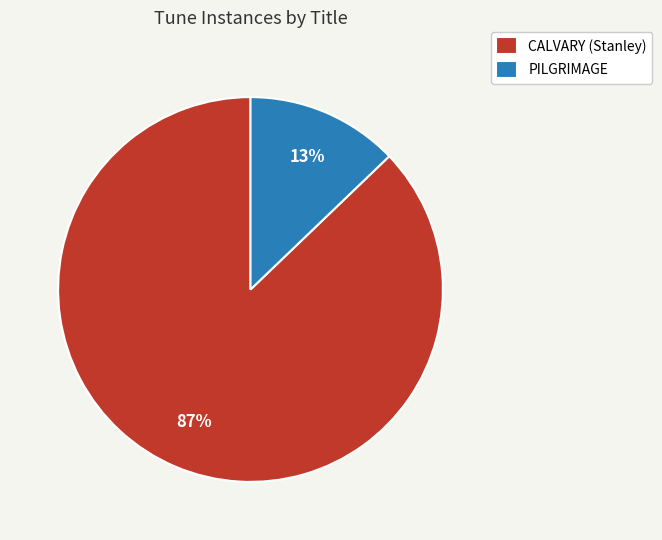

Does PILGRIMAGE account for over 50% of the chart?

No